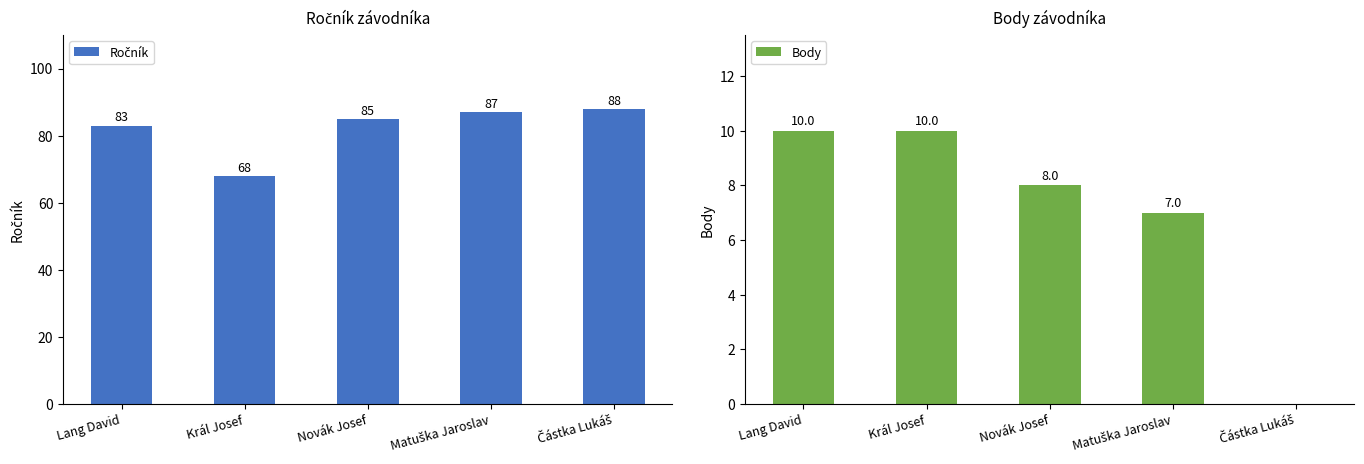

What value does the Ročník series have at Lang David?

83